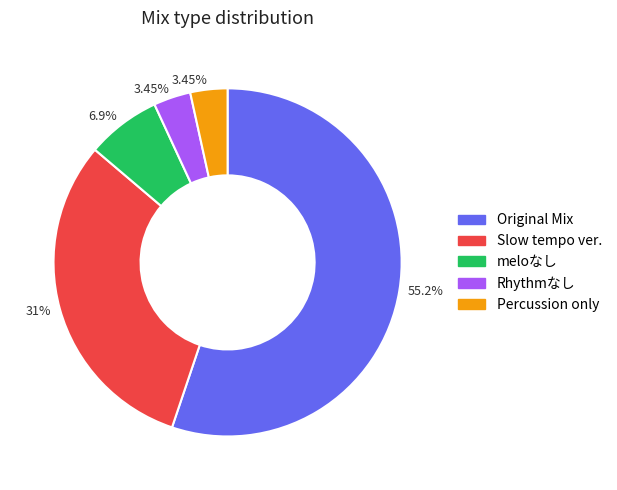

Is there any slice that represents more than half of the pie?

Yes